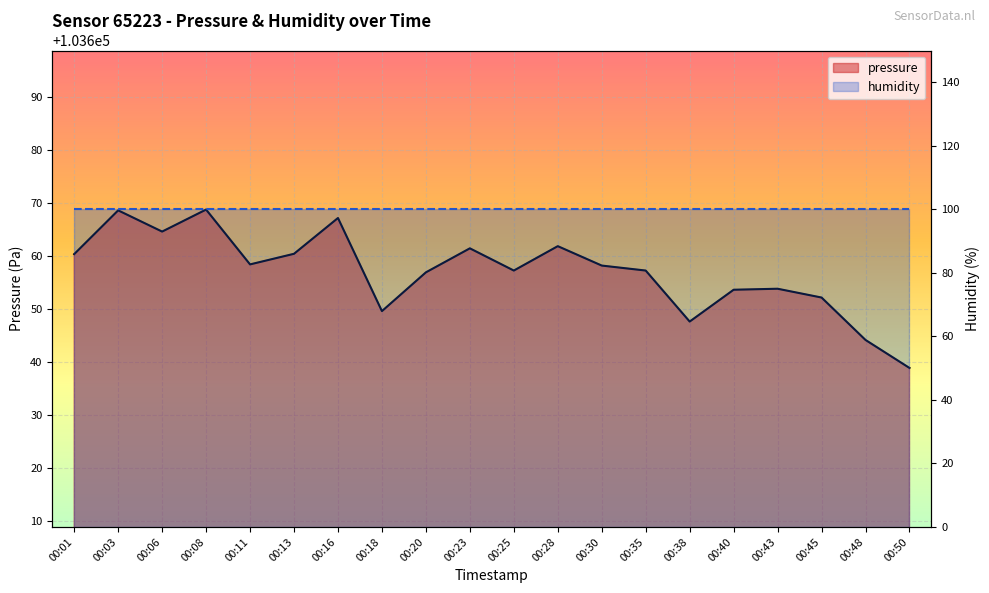

Reading left to right, transcribe all the data shown in this chart.

00:01=103660.4	00:03=103668.7	00:06=103664.7	00:08=103668.8	00:11=103658.5	00:13=103660.5	00:16=103667.2	00:18=103649.7	00:20=103657.0	00:23=103661.5	00:25=103657.3	00:28=103661.9	00:30=103658.2	00:35=103657.3	00:38=103647.7	00:40=103653.7	00:43=103653.9	00:45=103652.2	00:48=103644.2	00:50=103638.9